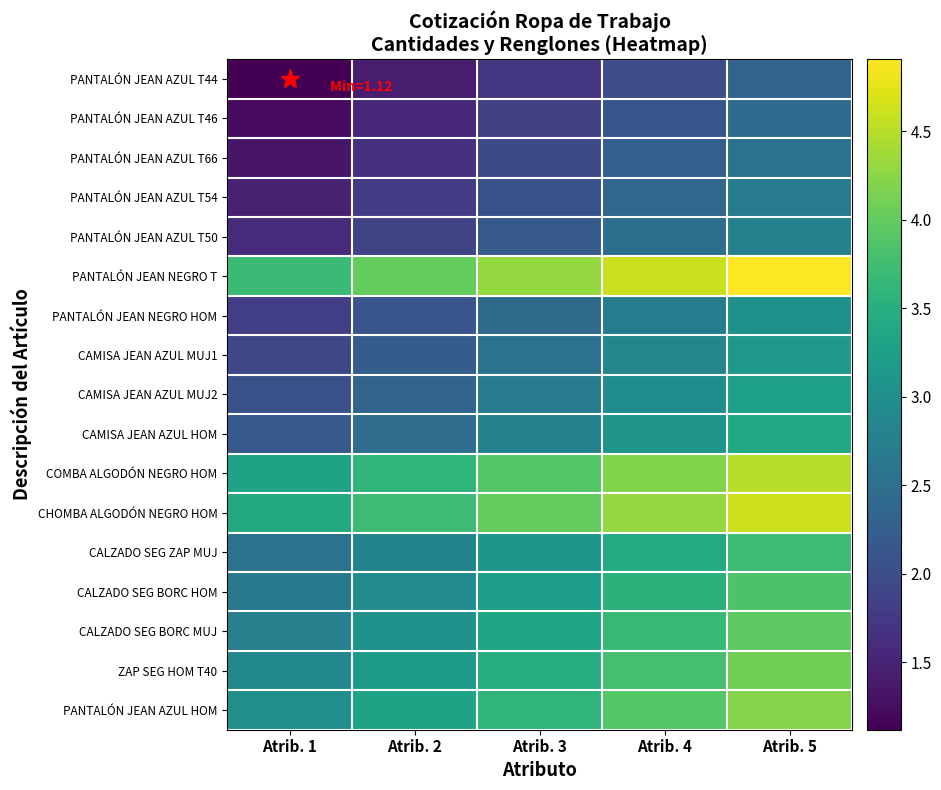

Which has a higher value, Atrib. 4 or Atrib. 2?

Atrib. 4